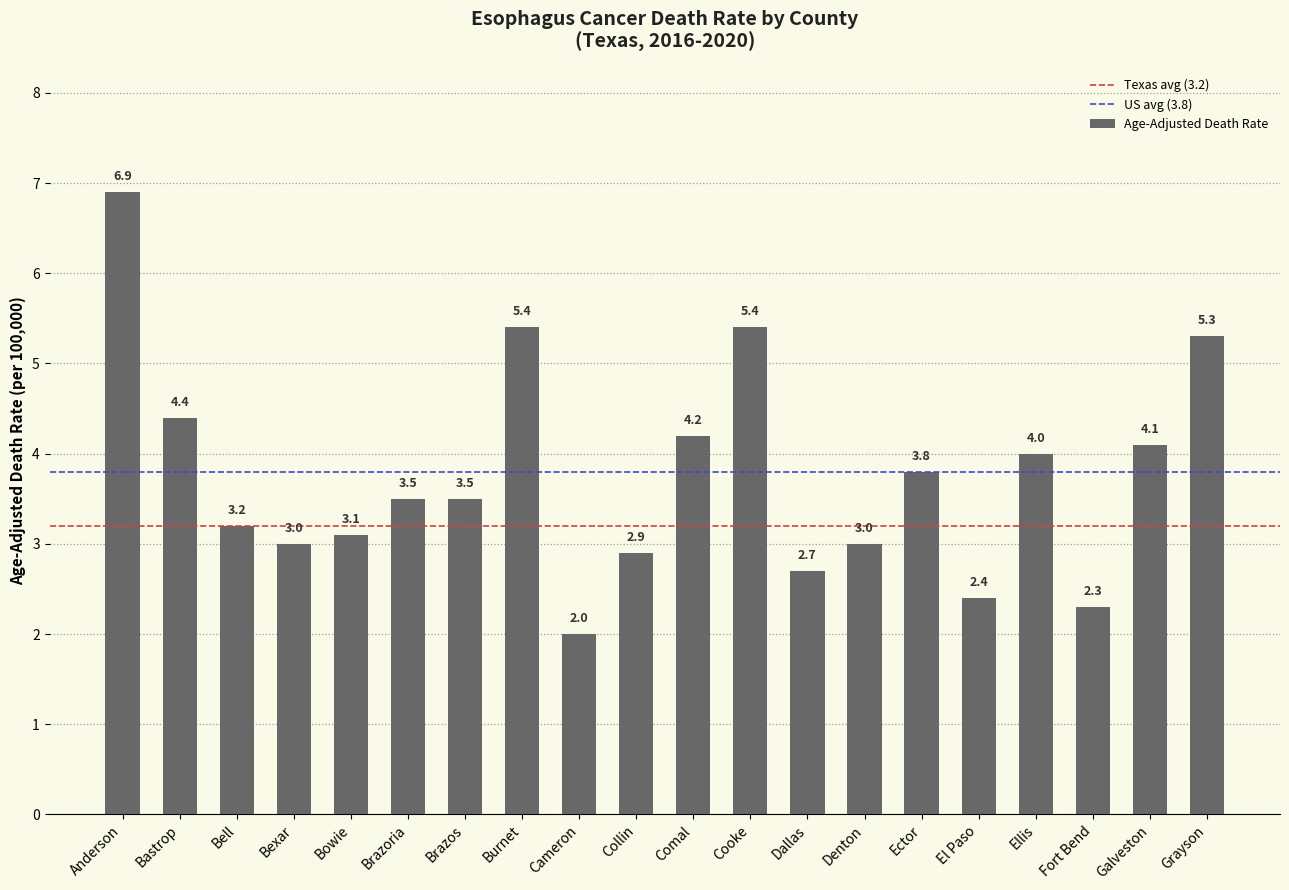

Is it true that the value at Grayson is 2.3?

False